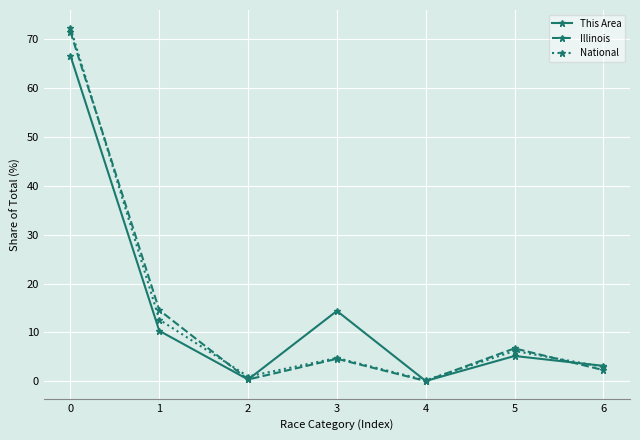

How many data points does each series have?

7